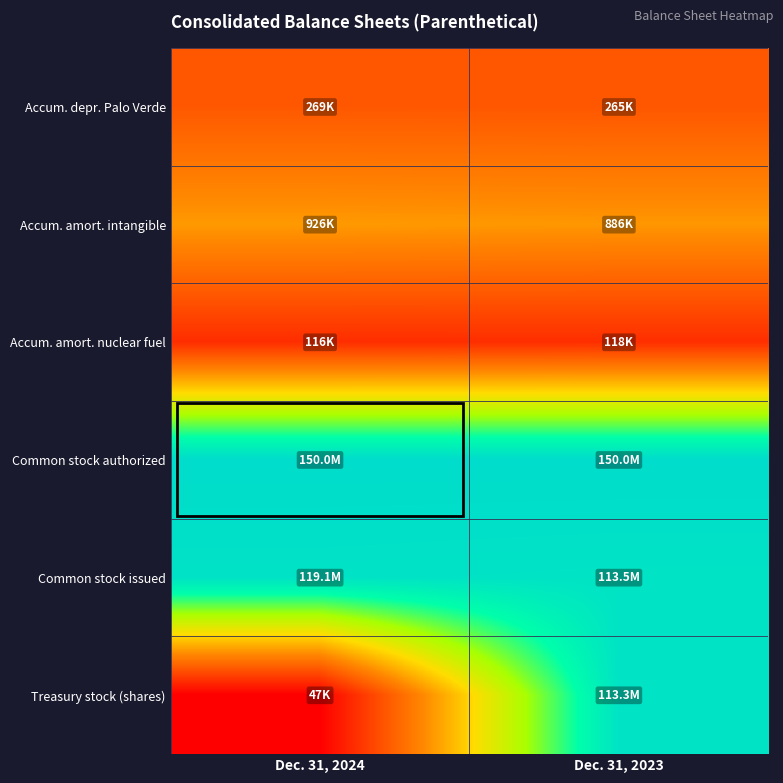

Reading left to right, extract all data points from this chart.

Accum. depr. Palo Verde: Dec. 31, 2024=12.5	Dec. 31, 2023=12.5
Accum. amort. intangible: Dec. 31, 2024=13.7	Dec. 31, 2023=13.7
Accum. amort. nuclear fuel: Dec. 31, 2024=11.7	Dec. 31, 2023=11.7
Common stock authorized: Dec. 31, 2024=18.8	Dec. 31, 2023=18.8
Common stock issued: Dec. 31, 2024=18.6	Dec. 31, 2023=18.5
Treasury stock (shares): Dec. 31, 2024=10.8	Dec. 31, 2023=18.5